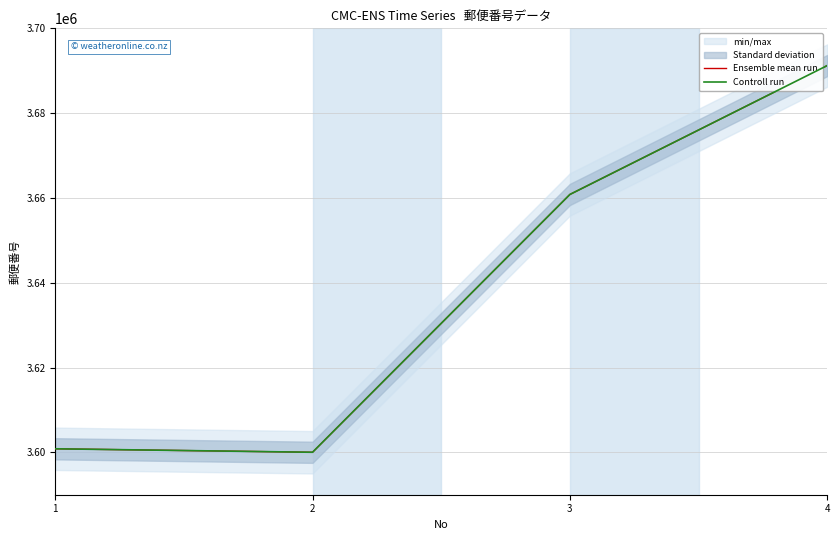

Which series has the largest total across all categories?

Ensemble mean run